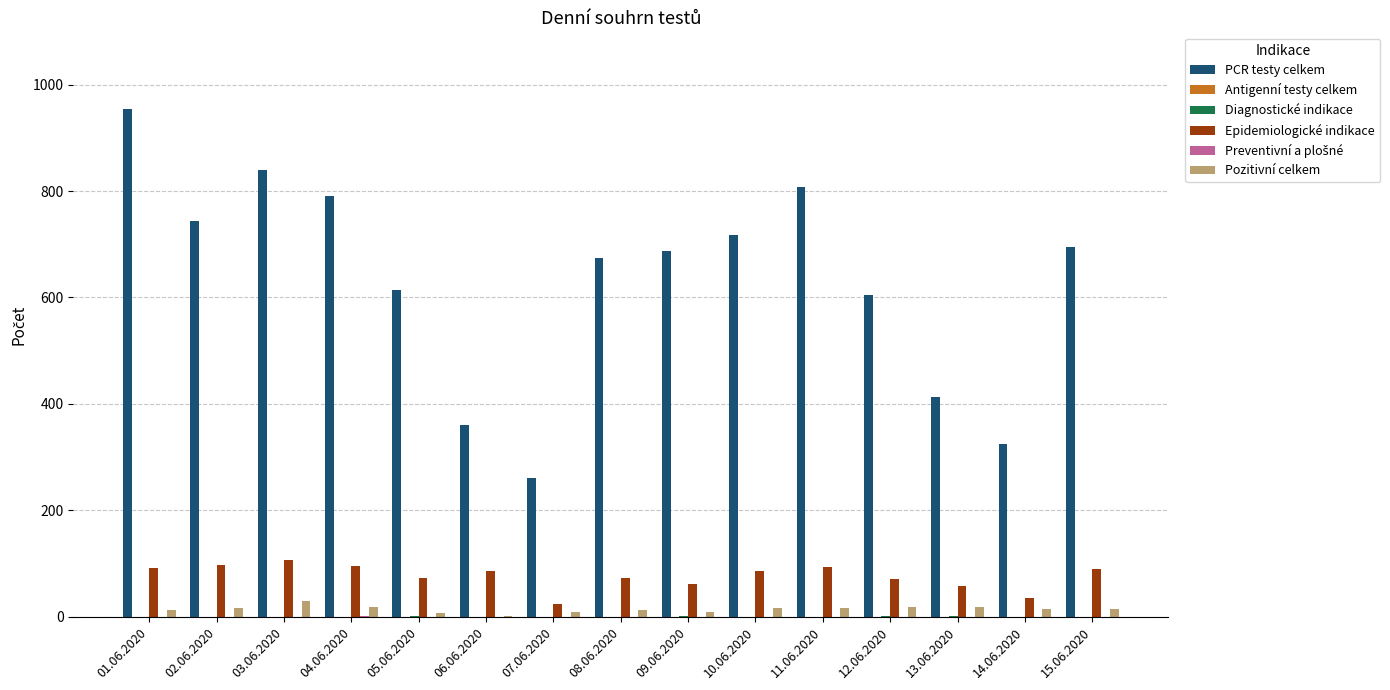

What is the sum of all PCR testy celkem values?

9486